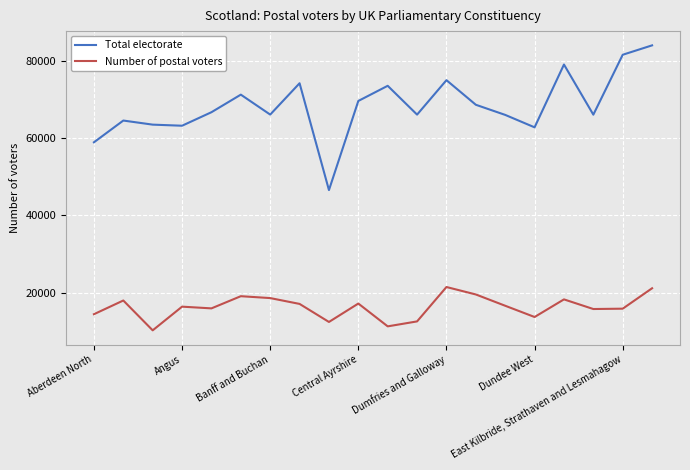

Which series has the largest total across all categories?

Total electorate